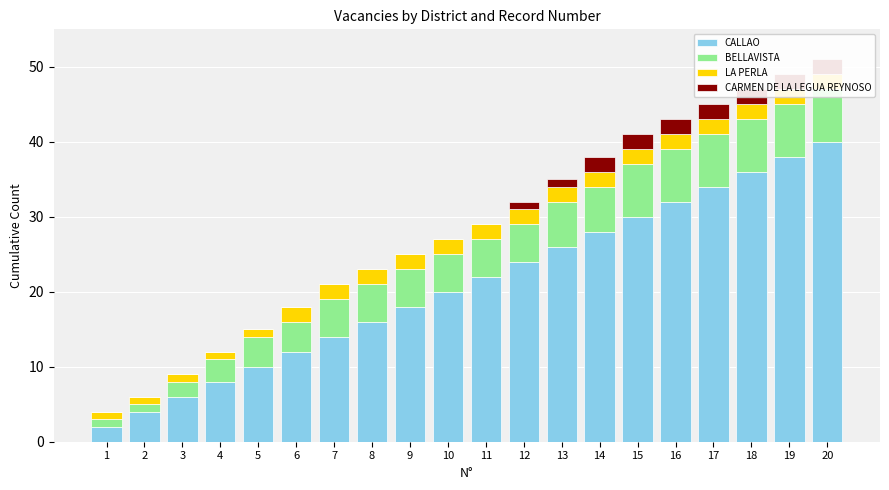

What is the value of the CALLAO bar at the 11th from the left?

22